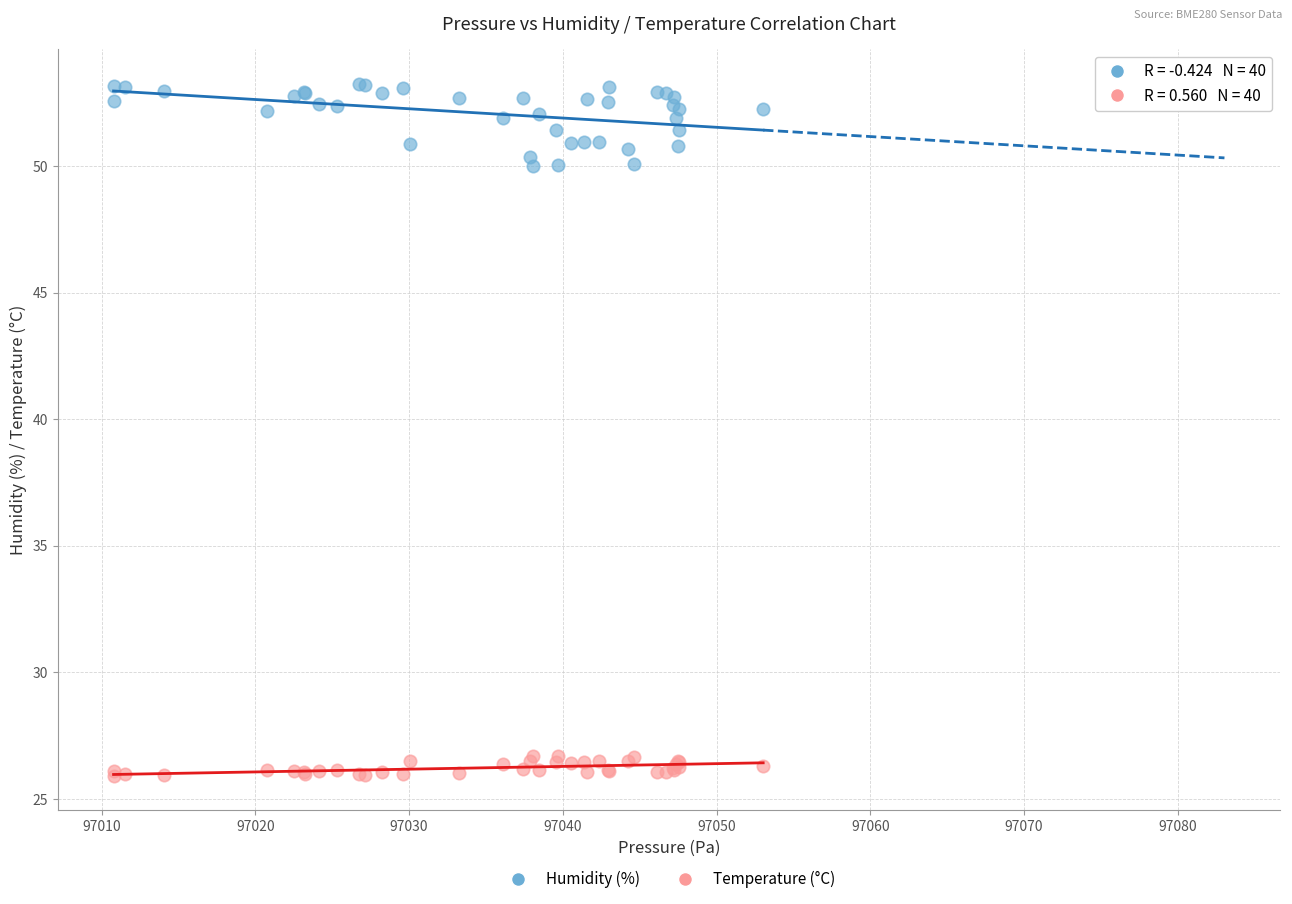

What are all the series names shown in the legend?

Humidity (%), Temperature (°C)